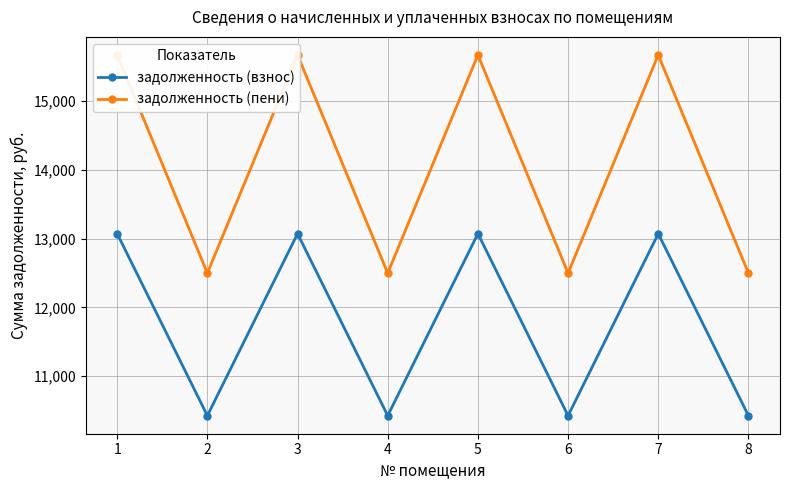

What is the sum of the задолженность (пени) values at 1 and 6?

28166.4